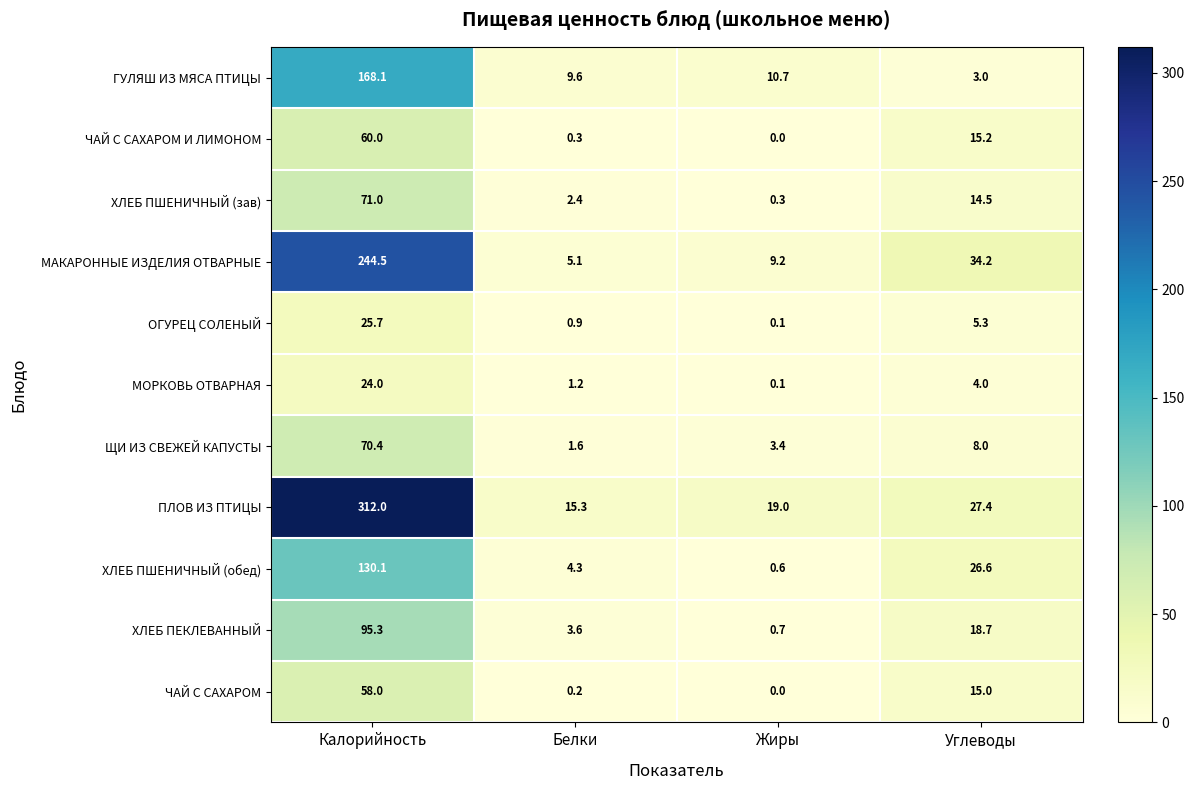

Is the value of ХЛЕБ ПЕКЛЕВАННЫЙ at Углеводы greater than the value of ЧАЙ С САХАРОМ И ЛИМОНОМ at Жиры?

Yes